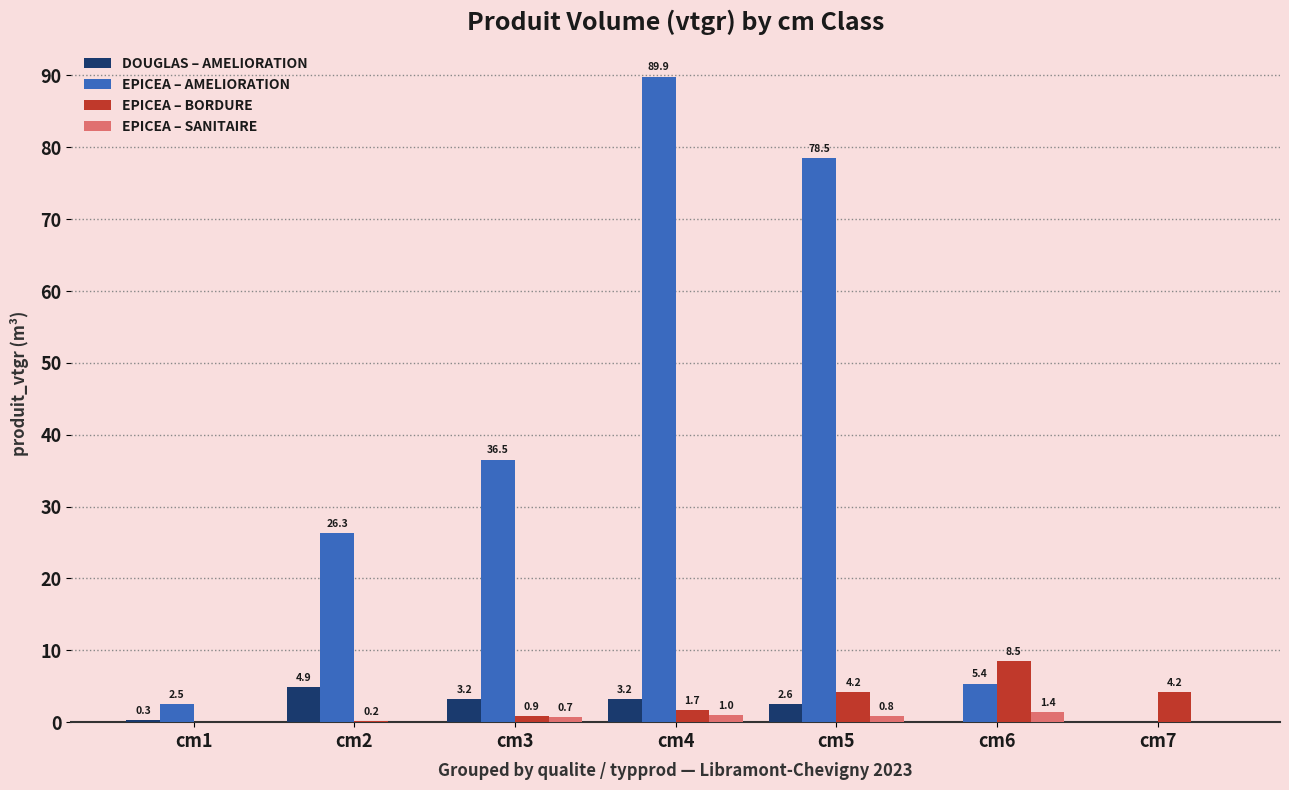

What is the maximum value for DOUGLAS – AMELIORATION?

4.9